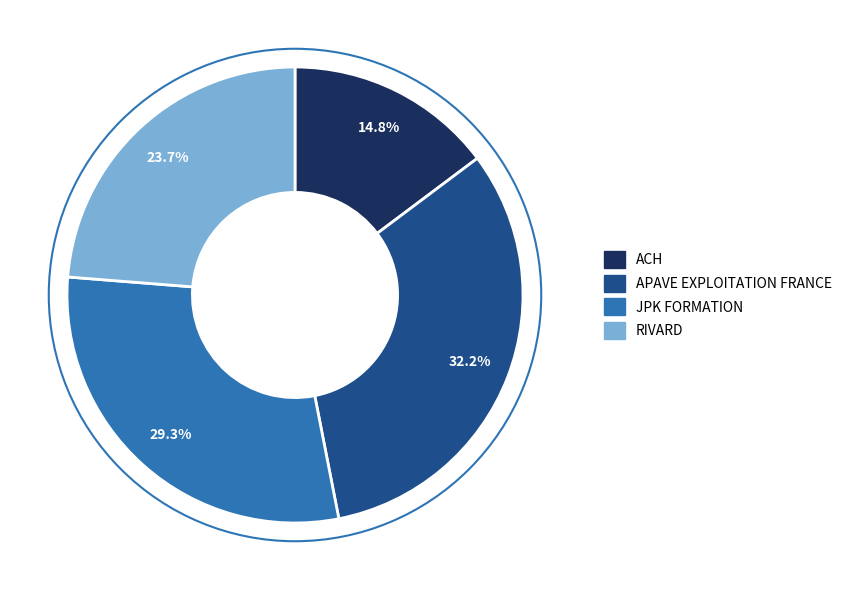

To the nearest percent, what portion does APAVE EXPLOITATION FRANCE represent?

32%